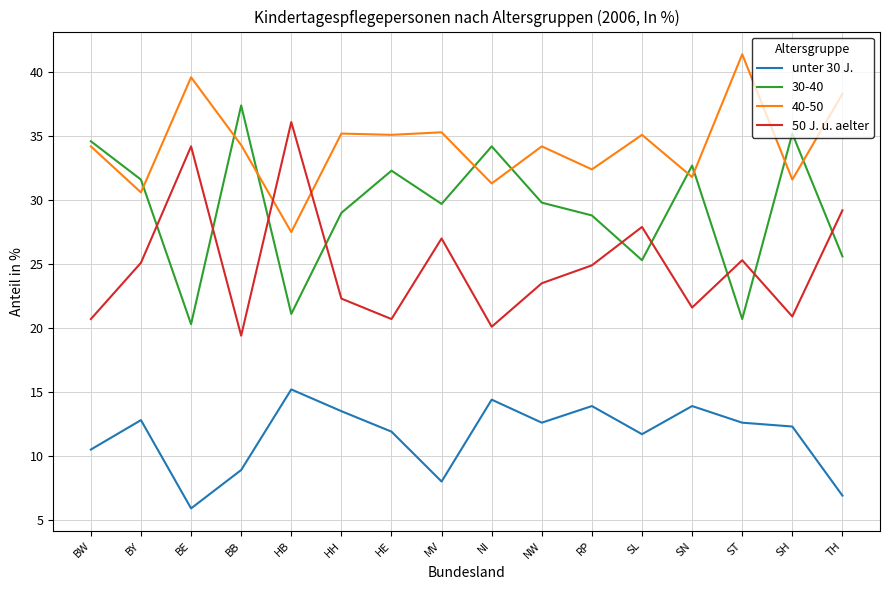

Where is 50 J. u. aelter nearest to the value 27?

MV